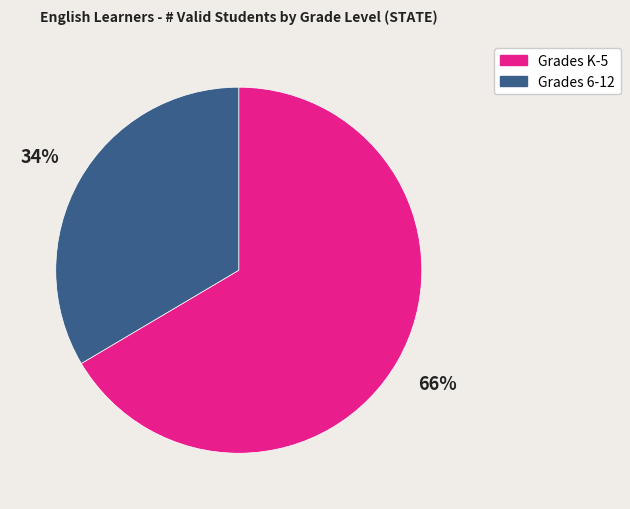

Does any single category account for the majority?

Yes